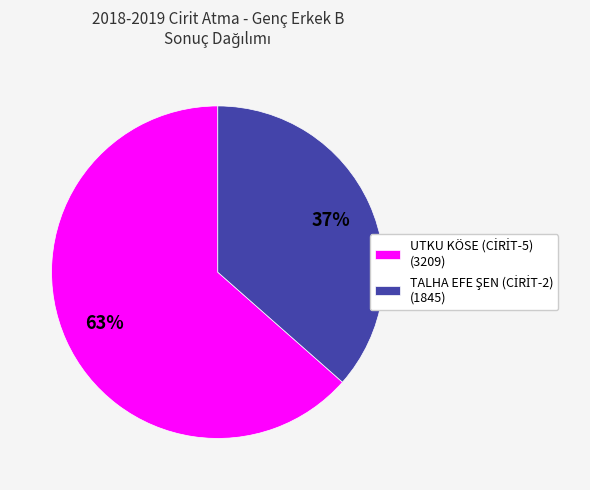

To the nearest percent, what is the average slice percentage?

50%